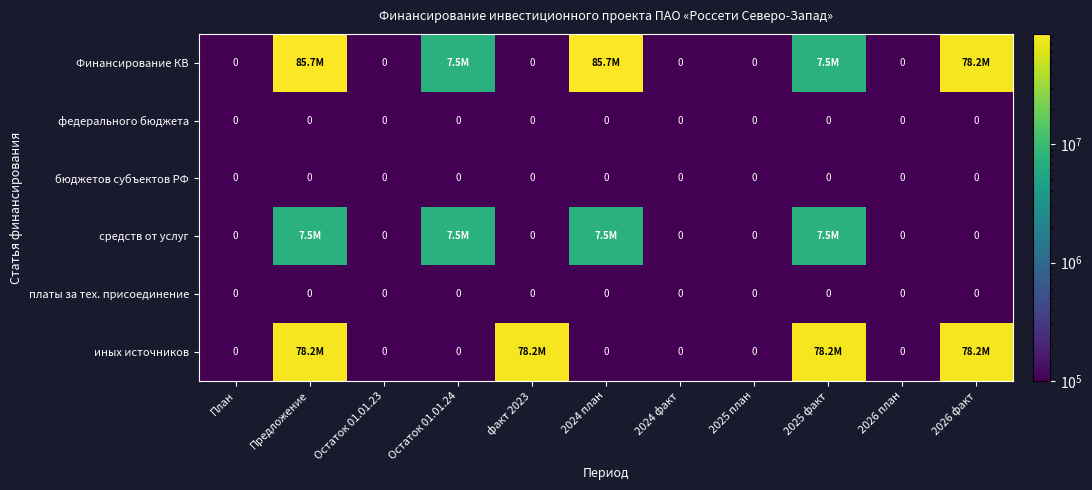

How many distinct data groups are displayed?

6